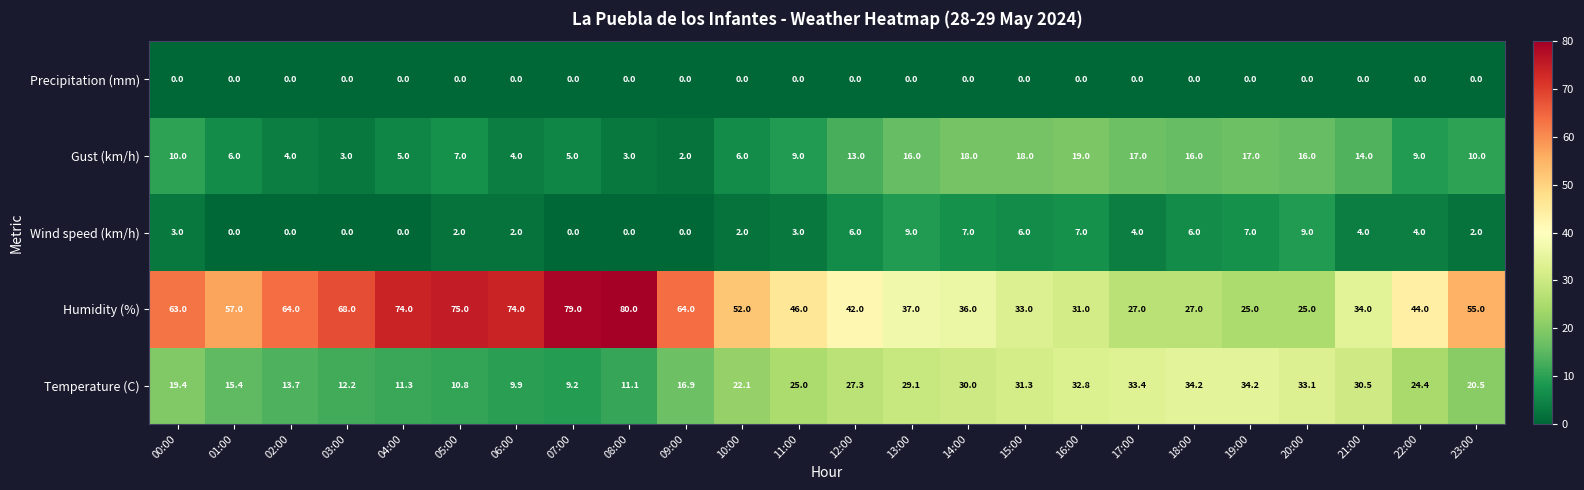

At how many categories does at least one series exceed 53?

11